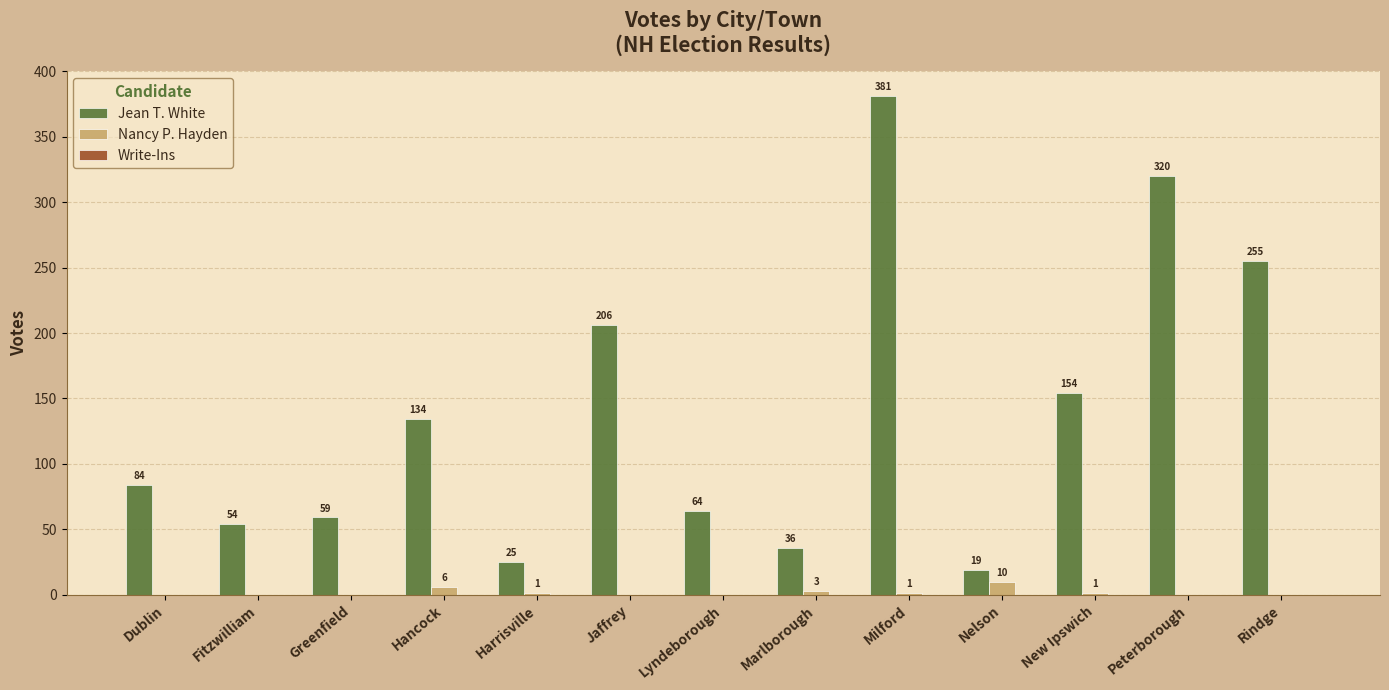

The Nancy P. Hayden series shows 0 at Greenfield. True or false?

True